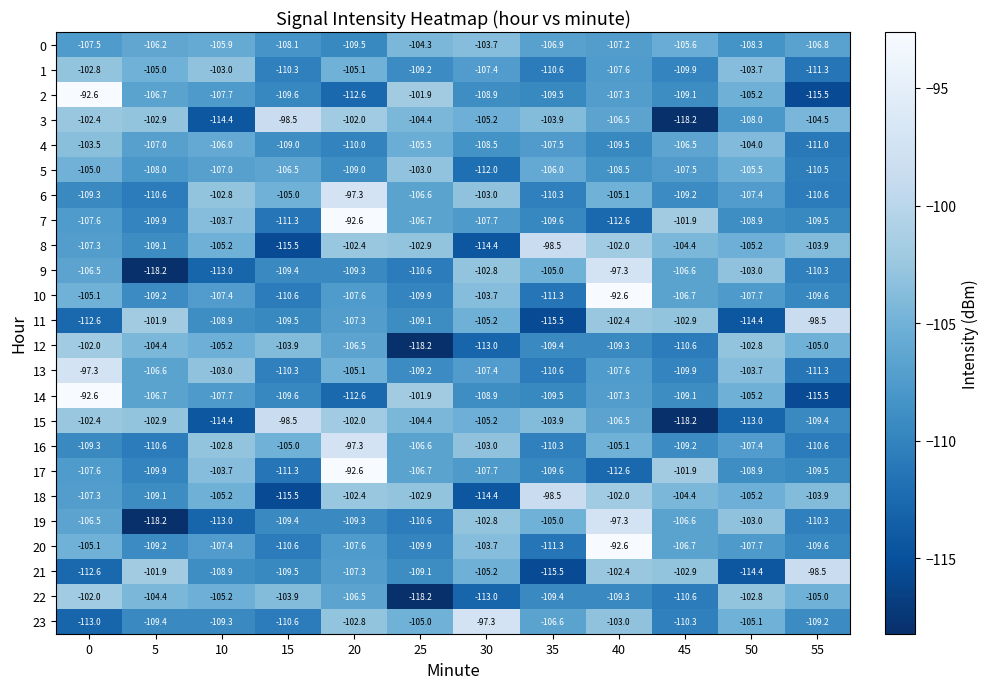

Rank the categories by 4 value from lowest to highest.

55, 20, 40, 15, 30, 35, 5, 45, 10, 25, 50, 0